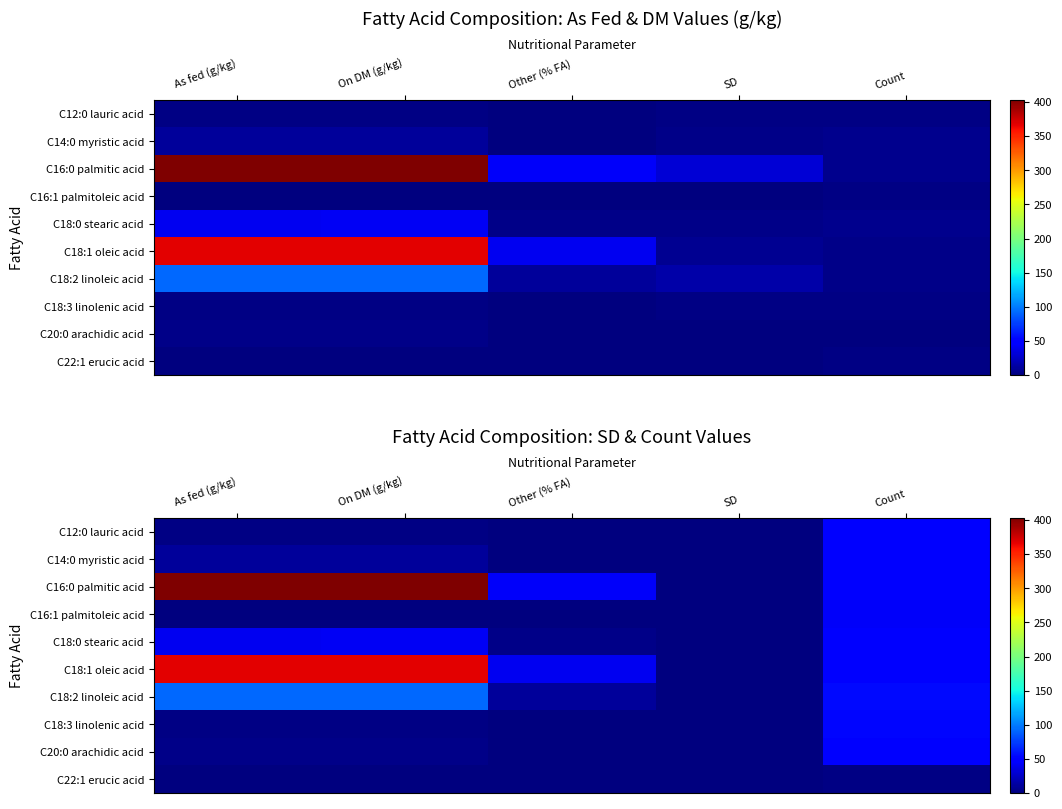

The C12:0 lauric acid series shows 2.8 at As fed (g/kg). True or false?

False